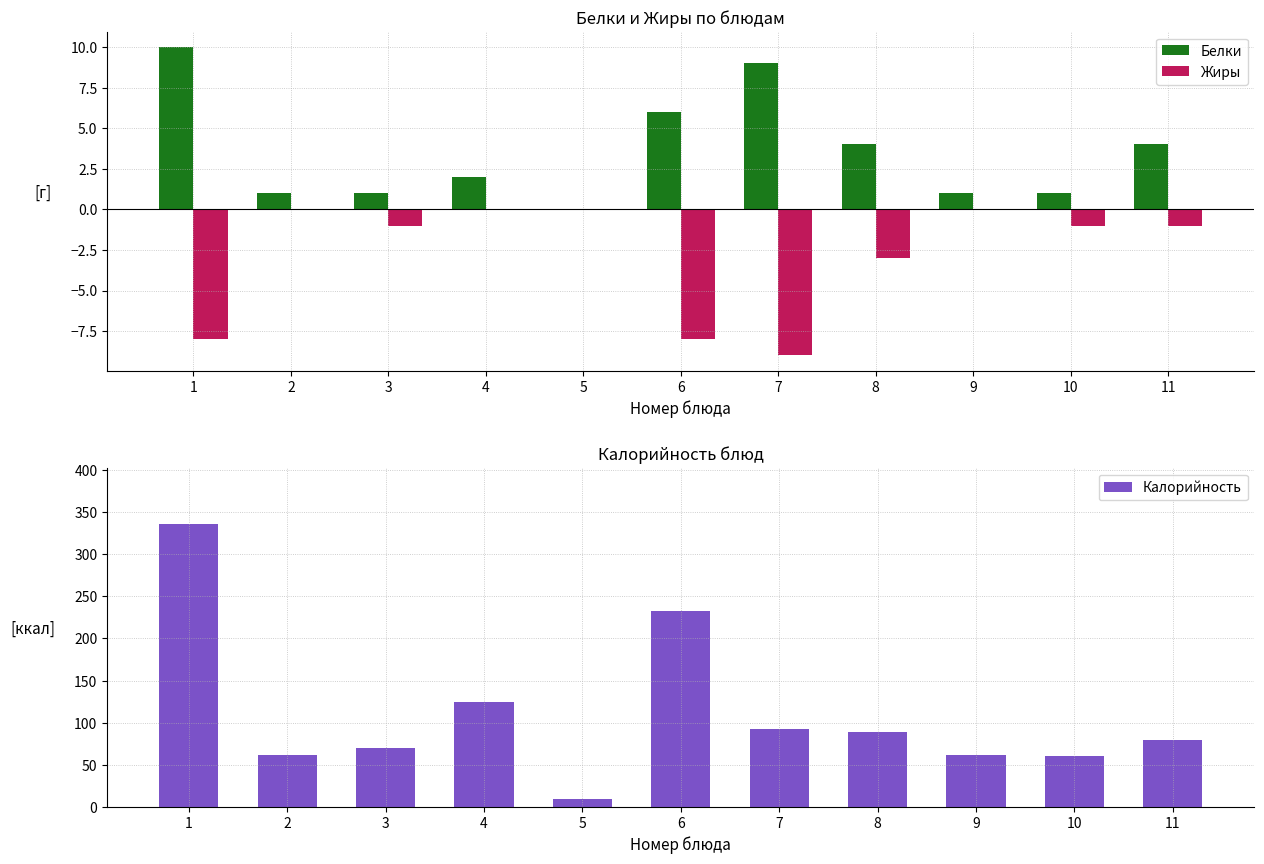

What is the total value across all series at 10?

60.0